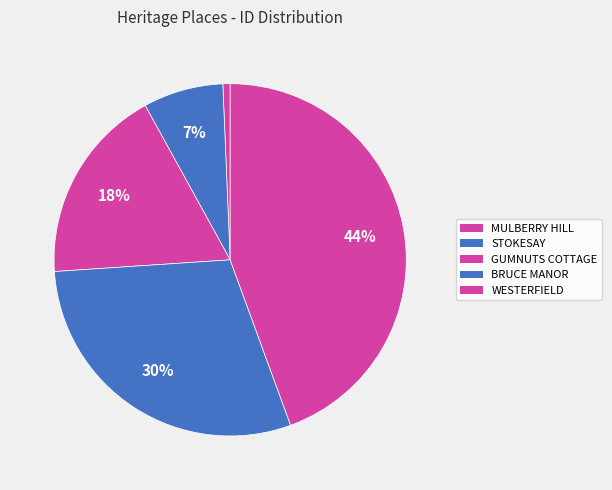

To the nearest percent, what percentage of the pie is GUMNUTS COTTAGE?

18%